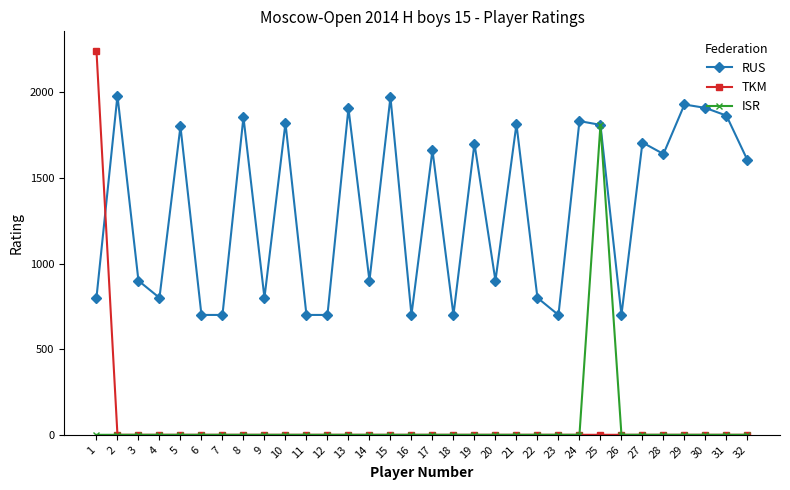

True or false: RUS has more than 0 interior local peaks.

True